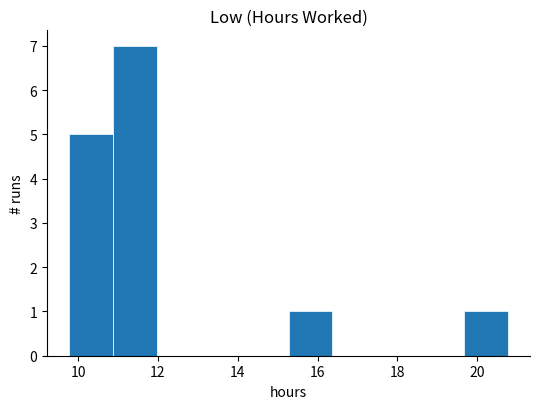

Reading left to right, transcribe this chart: for each bar, give the range it covers on the x-axis and its height. Neither the bar edges nor the heights are printed on the chart, so give them approximately, as read against the axes.

9.8 to 10.8: 5
10.8 to 12.0: 7
12.0 to 13.0: 0
13.0 to 14.2: 0
14.2 to 15.2: 0
15.2 to 16.4: 1
16.4 to 17.4: 0
17.4 to 18.6: 0
18.6 to 19.6: 0
19.6 to 20.8: 1